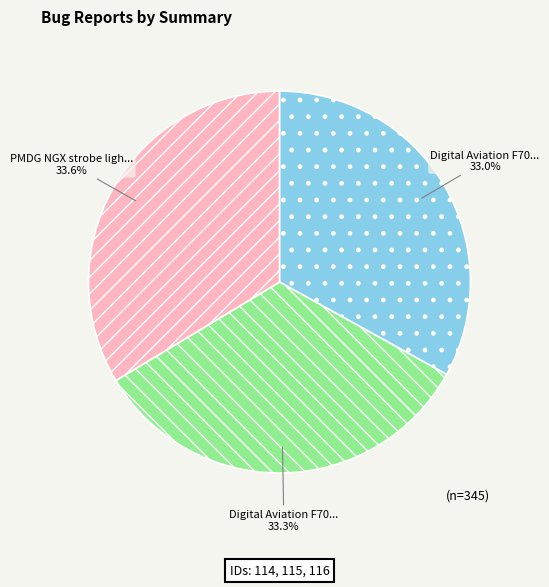

Count the number of slices in the pie.

3